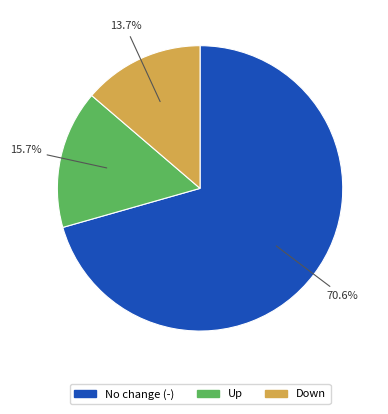

Does any single category account for the majority?

Yes